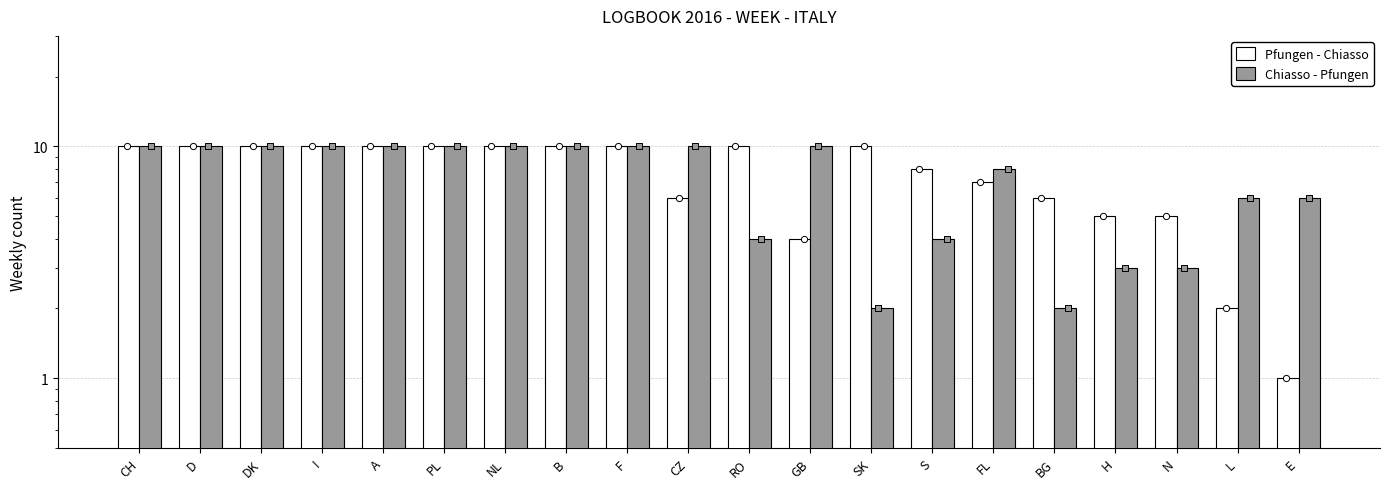

What is the total value across all series at RO?

14